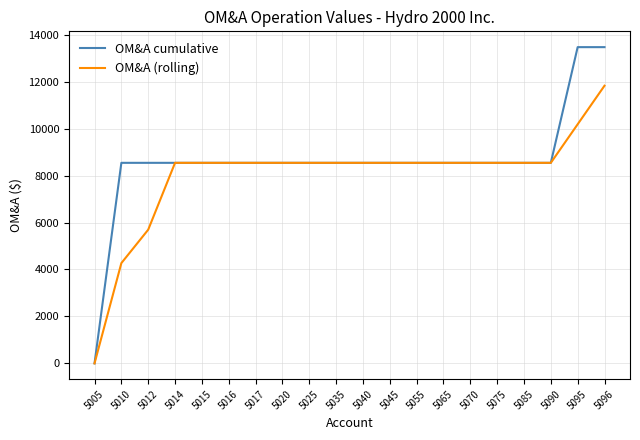

True or false: OM&A cumulative has a value of 14521.1 at 5020.

False